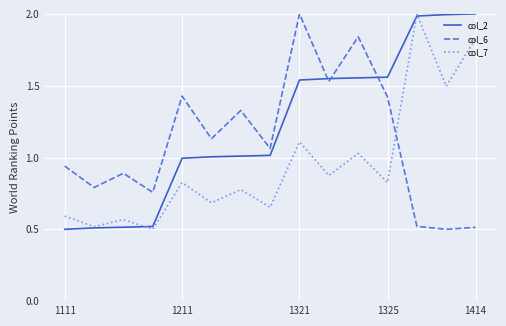

Which series ends up on top after the final intersection of col_6 and col_7?

col_7